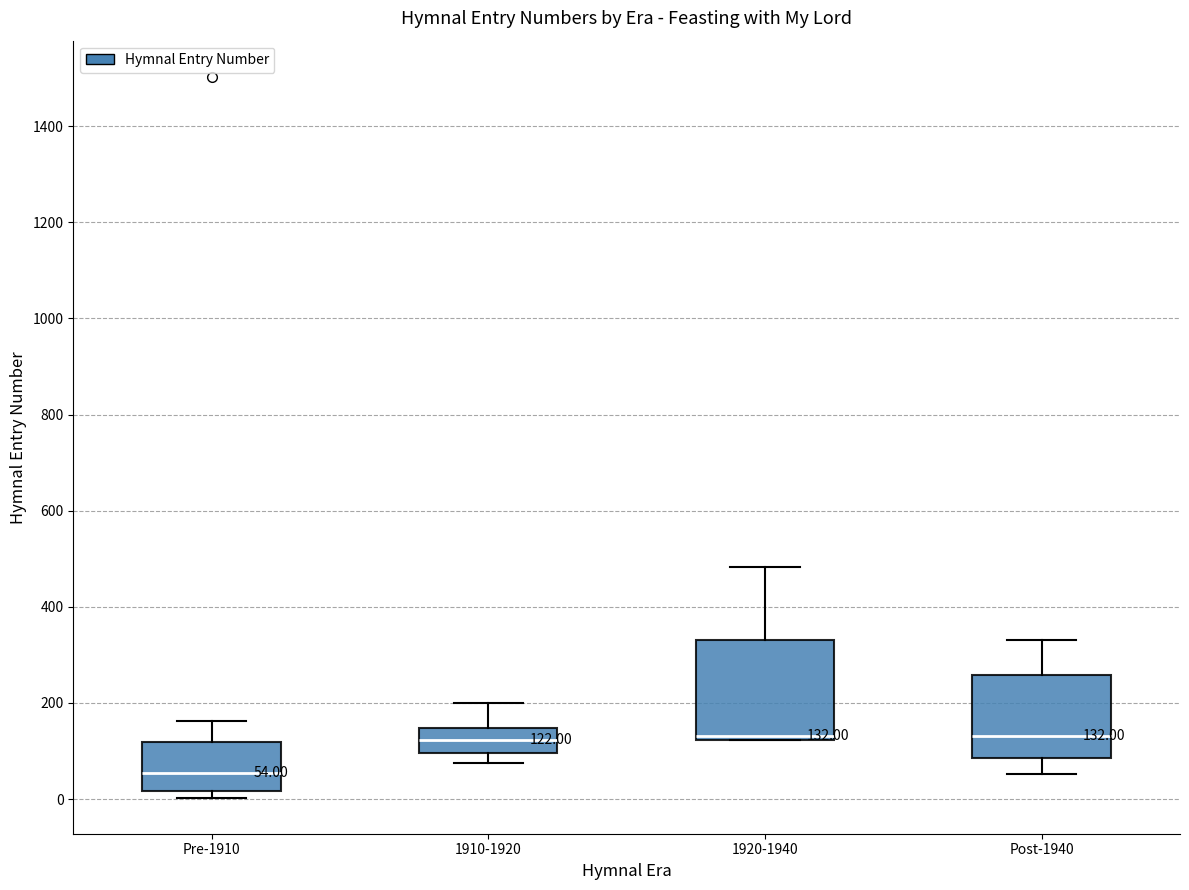

Which box is the tallest, from its lower edge to its upper edge?

1920-1940